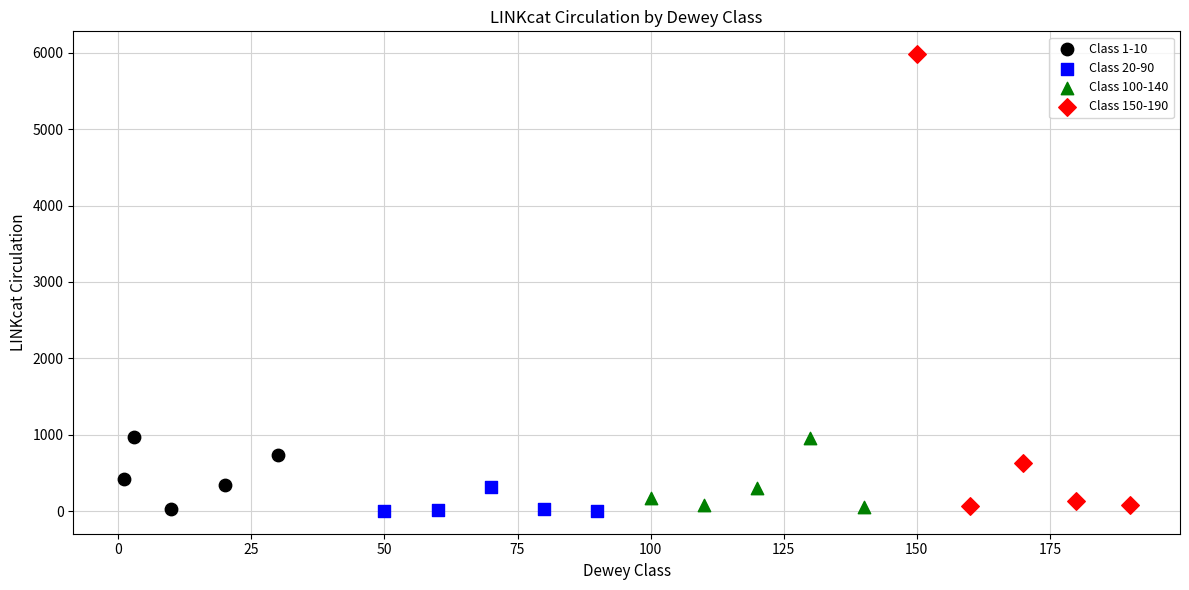

Which series contains the highest Y value?

Class 150-190